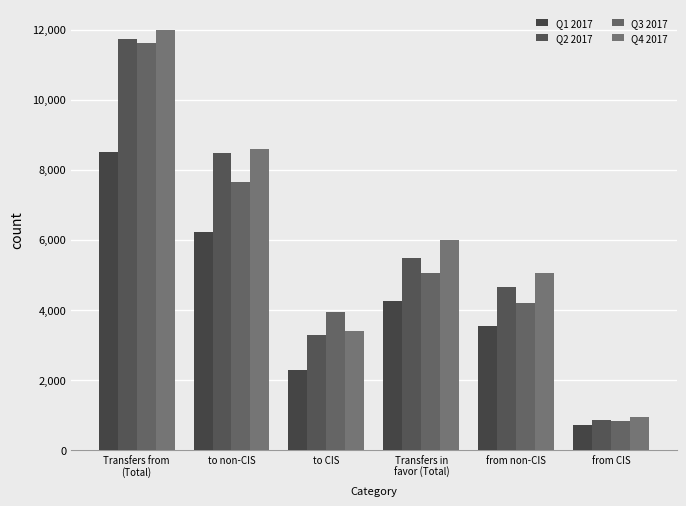

Count the number of categories in the chart.

6